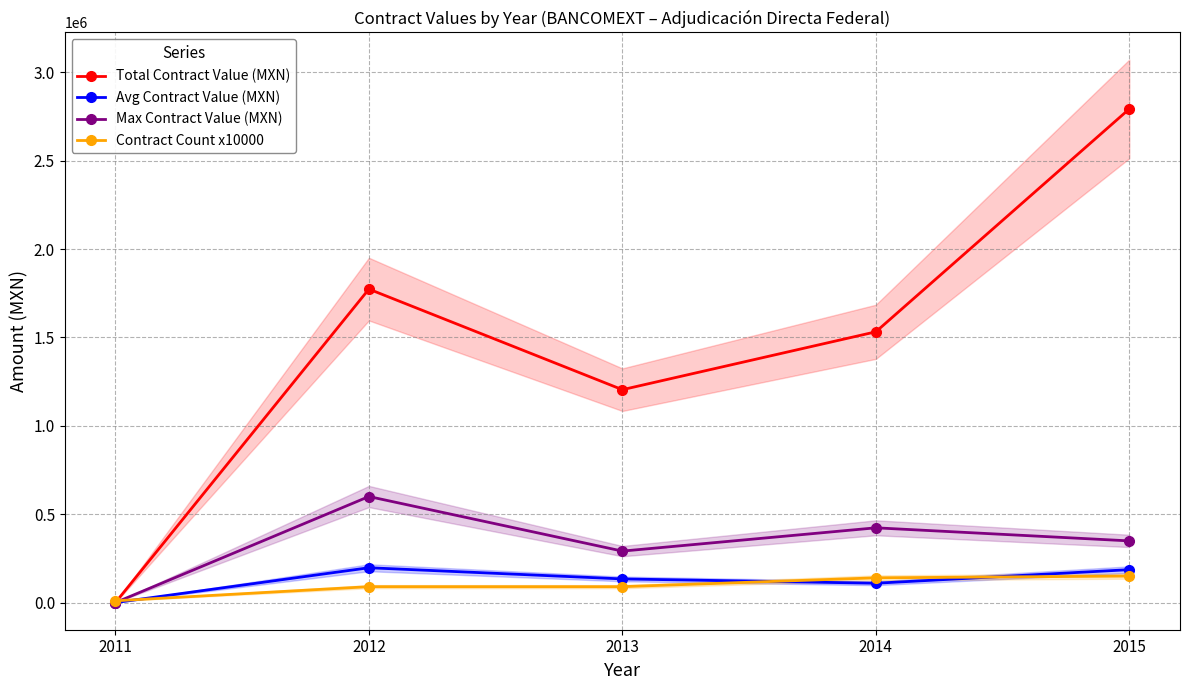

How many lines are shown in the chart?

4